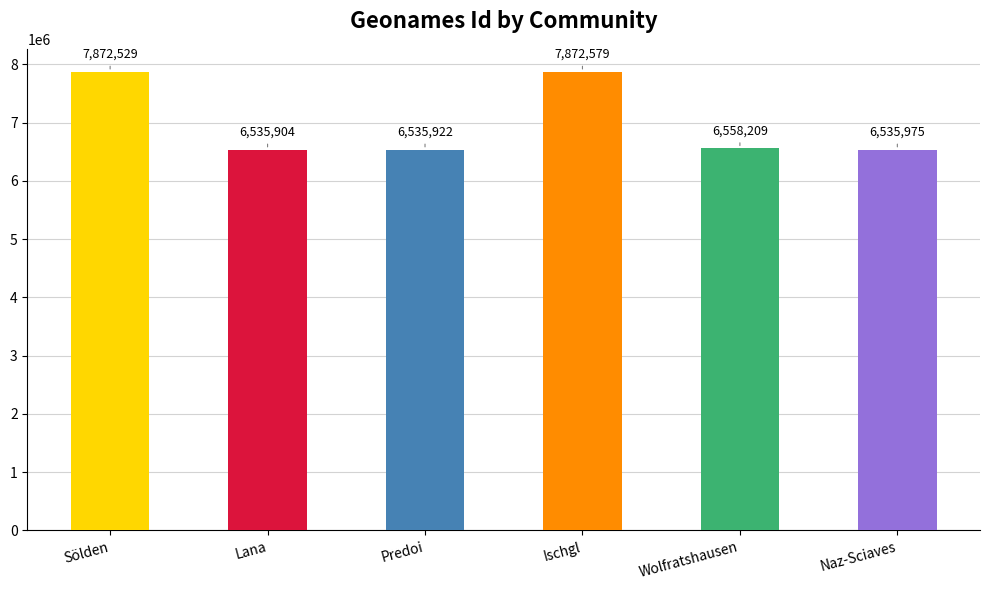

What is the difference between the maximum and minimum values?

1336675